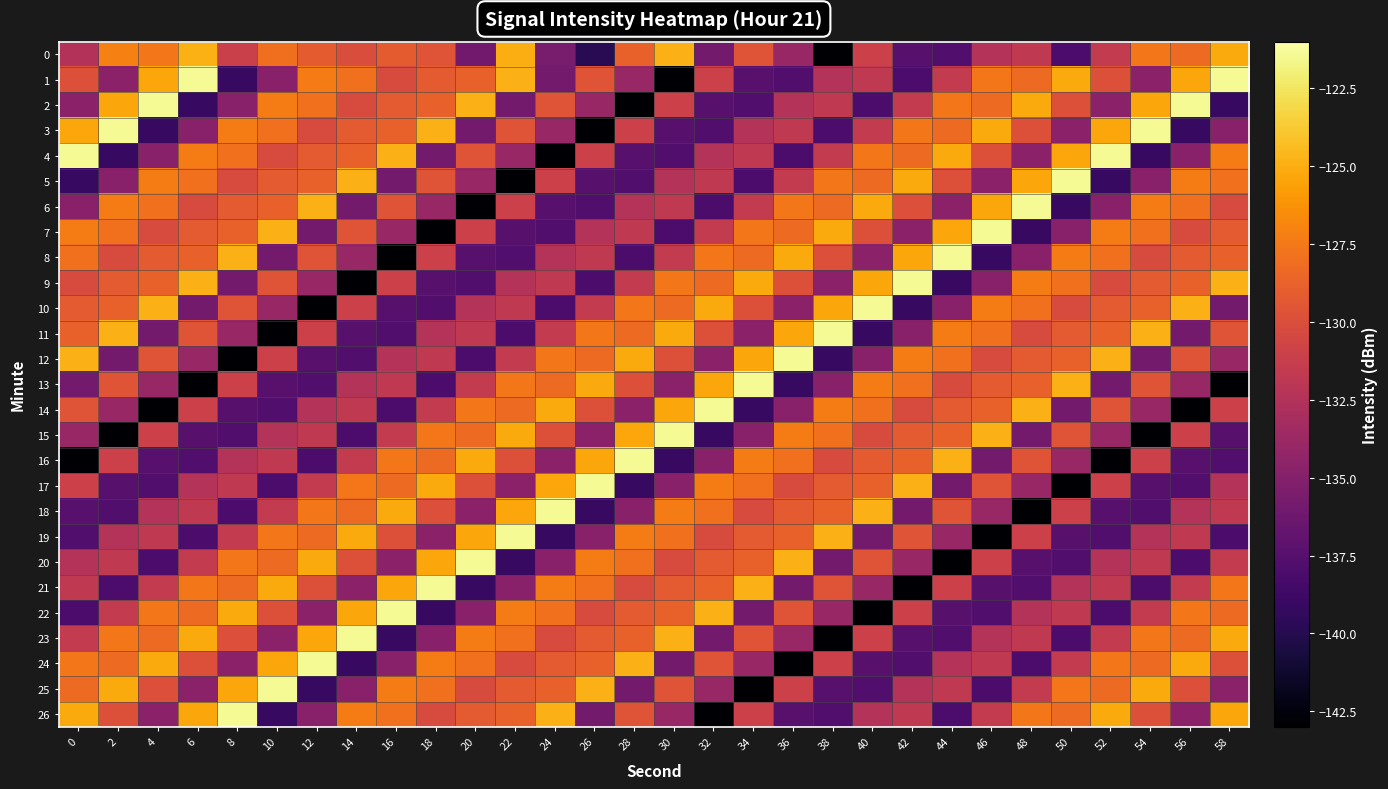

Which series has the largest total across all categories?

24